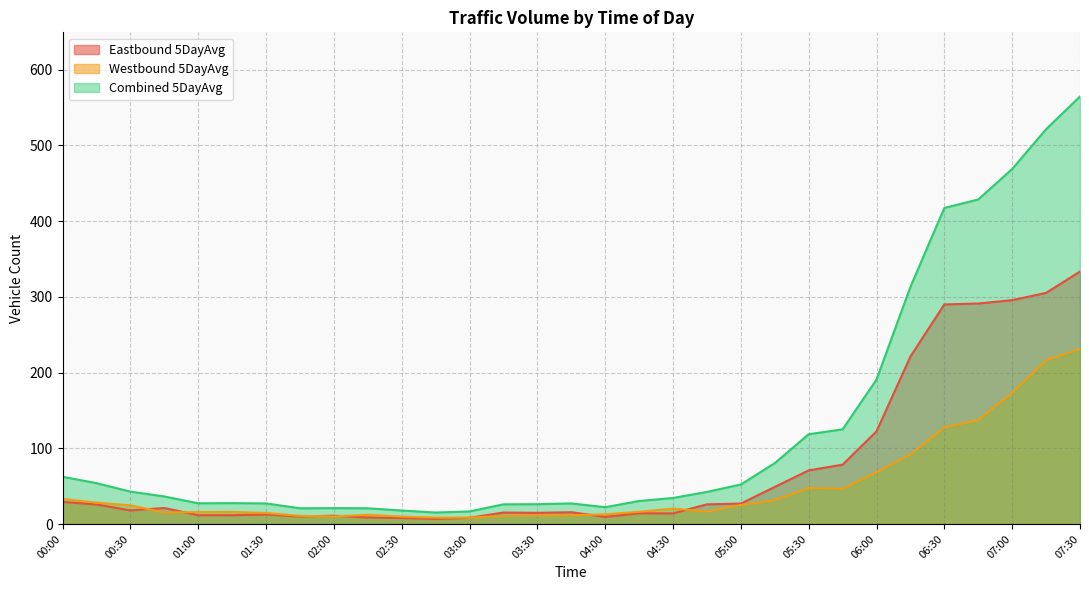

The value of Westbound 5DayAvg at 06:00 is 36.3. True or false?

False